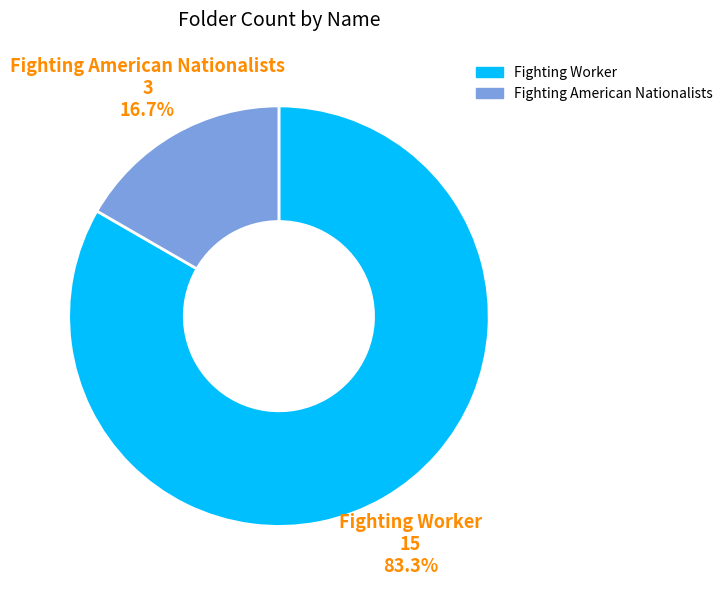

To the nearest percent, what is the average slice percentage?

50%